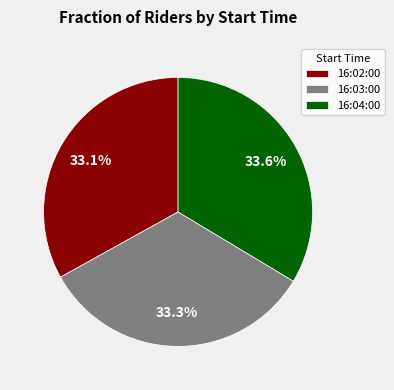

What percentage is NOT represented by 16:02:00?

66.9%